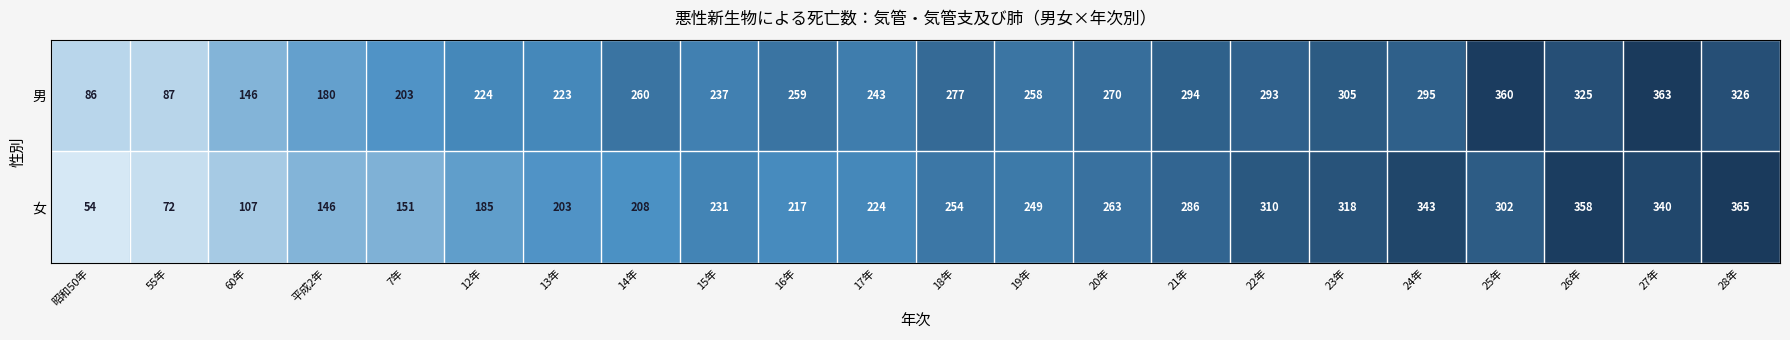

Rank the series at 平成2年 from highest to lowest value.

男, 女